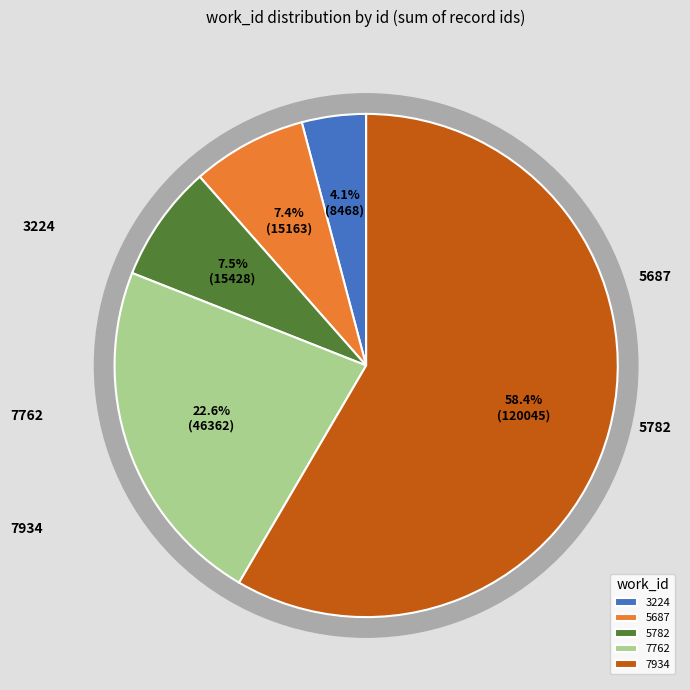

Is 5687 the majority of the pie?

No